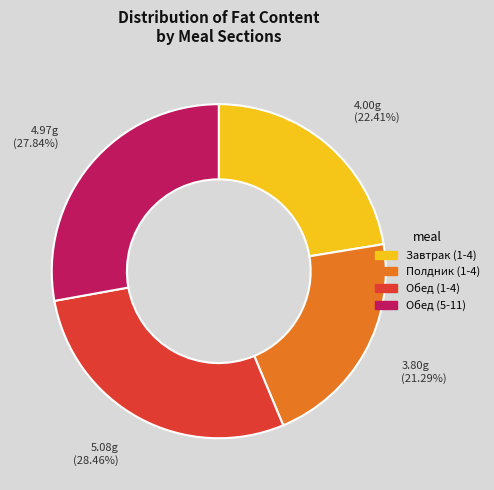

What percentage do Полдник (1-4) and Обед (5-11) together represent?

49.1%